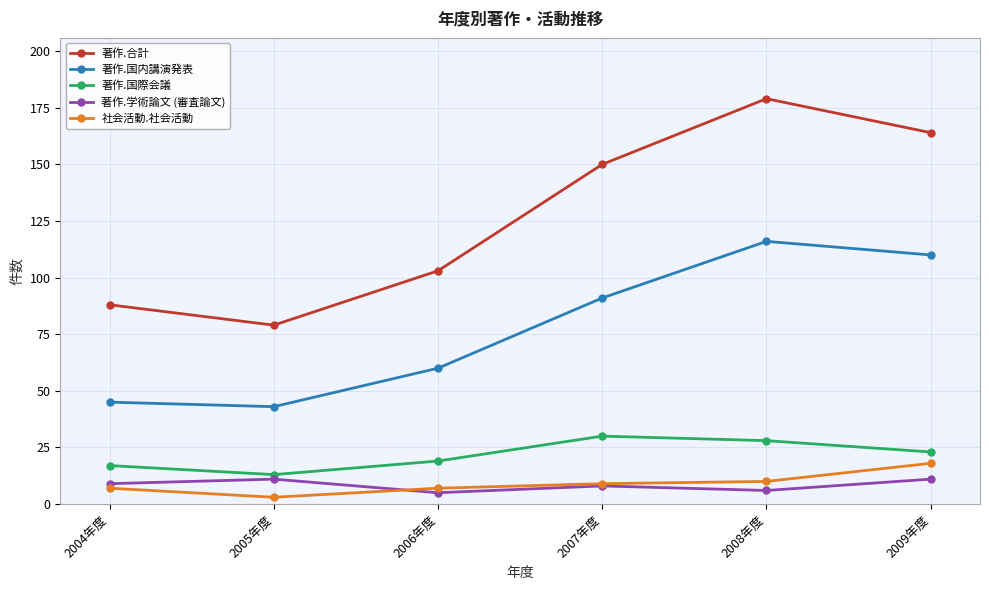

The 著作.国際会議 series shows 15 at 2009年度. True or false?

False